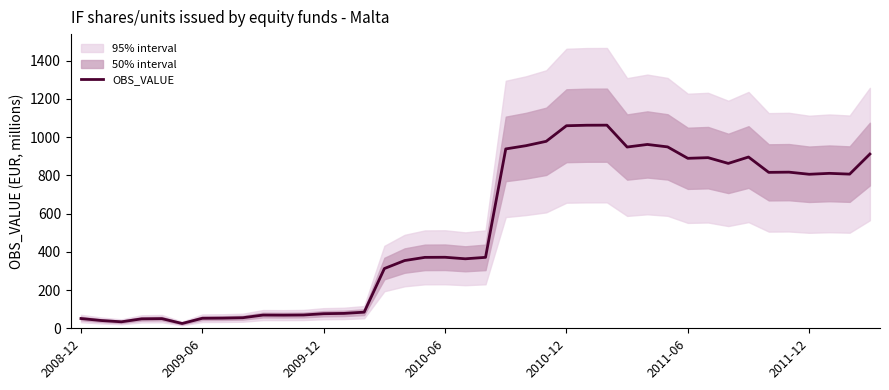

At which label is OBS_VALUE closest to 543?

2010-06